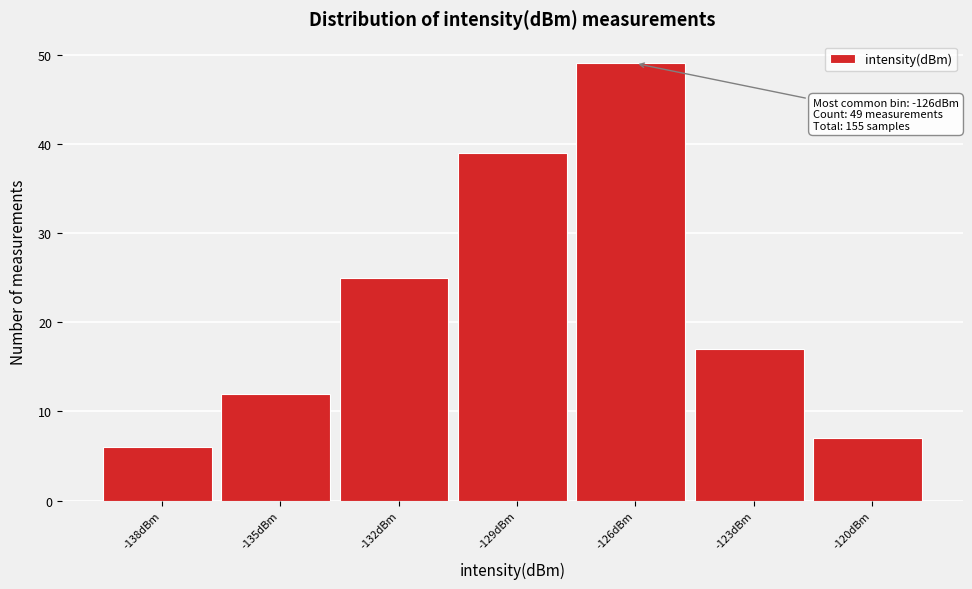

Reading right to left, list all the values displayed in this chart.

-120dBm=7	-123dBm=17	-126dBm=49	-129dBm=39	-132dBm=25	-135dBm=12	-138dBm=6